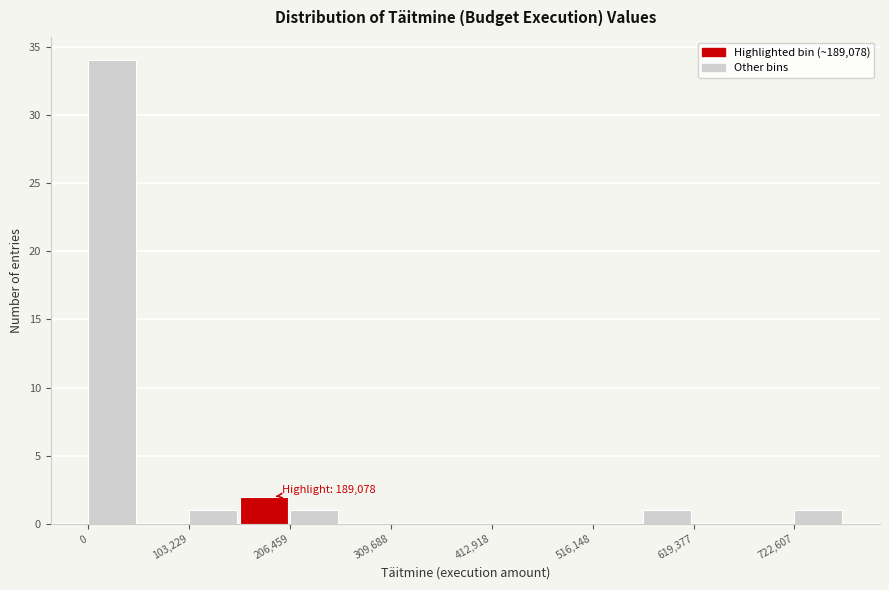

Around what value on the x-axis is the tallest bar? Give the approximate position of its centre, as read against the axis.

20000